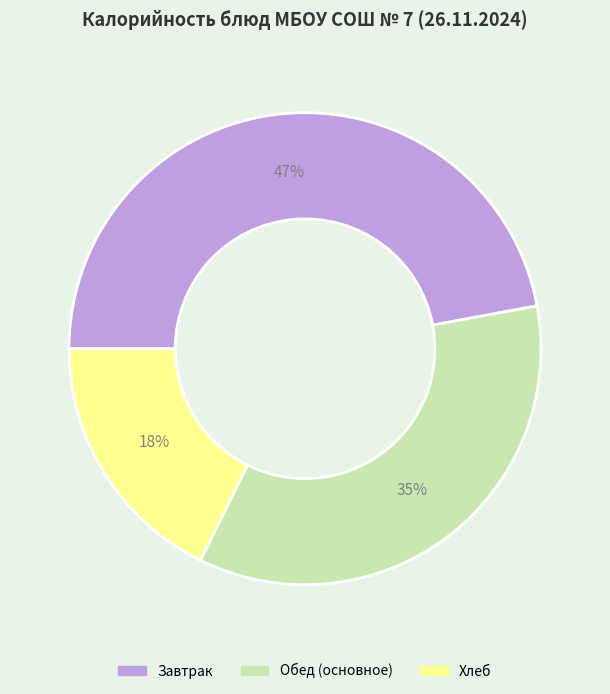

To the nearest percent, what is the average slice percentage?

33%